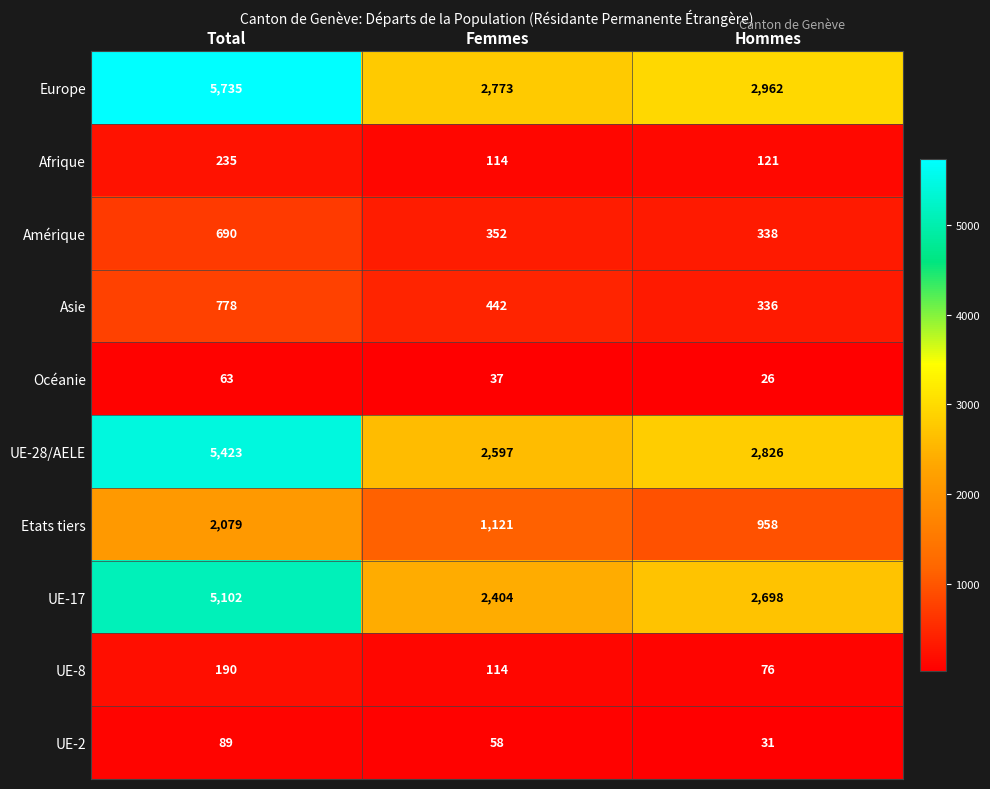

Which series has the largest range (max minus min)?

Europe